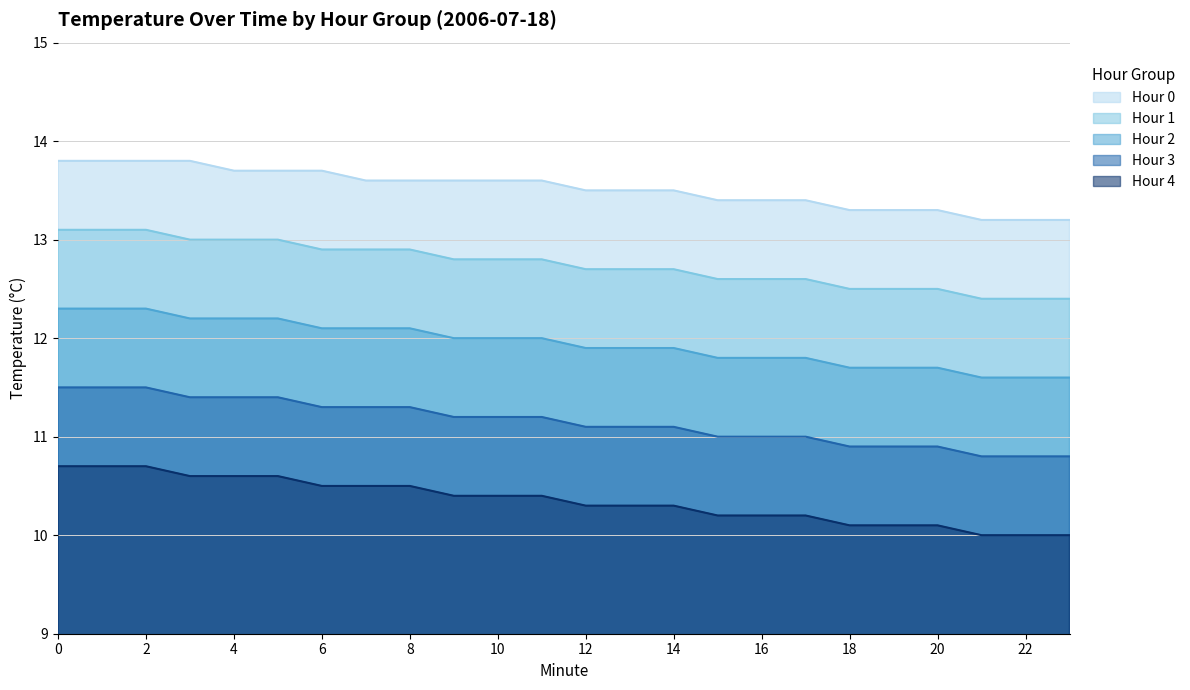

How many lines are shown in the chart?

5